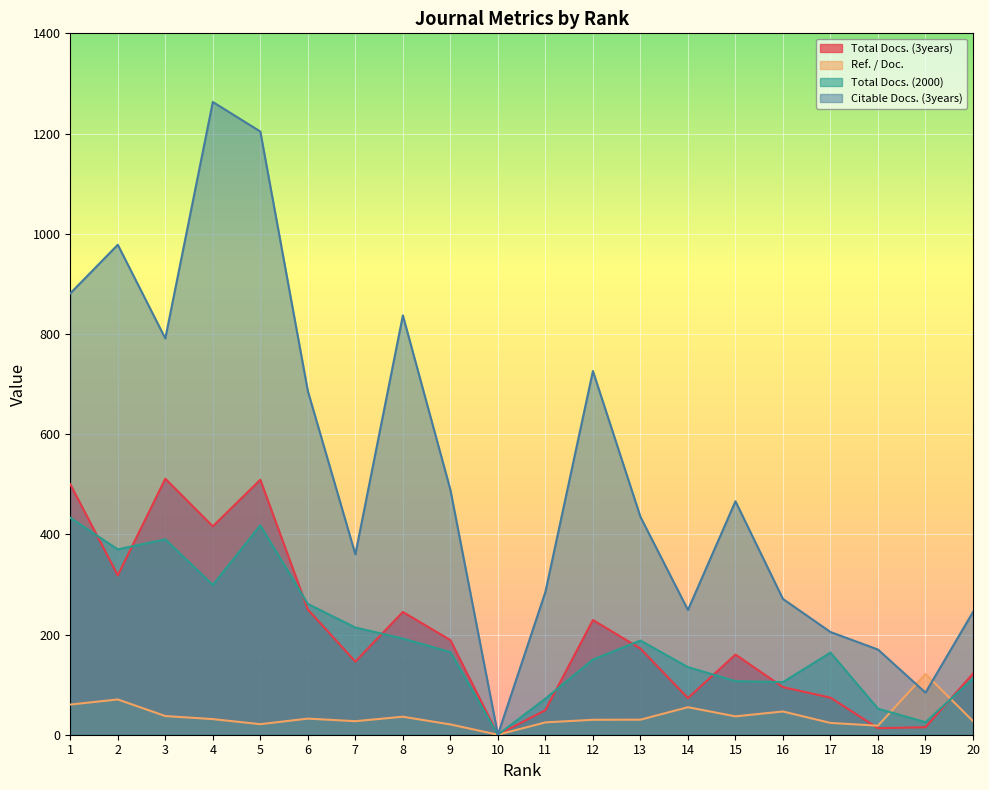

Which series has the widest spread of values?

Citable Docs. (3years)